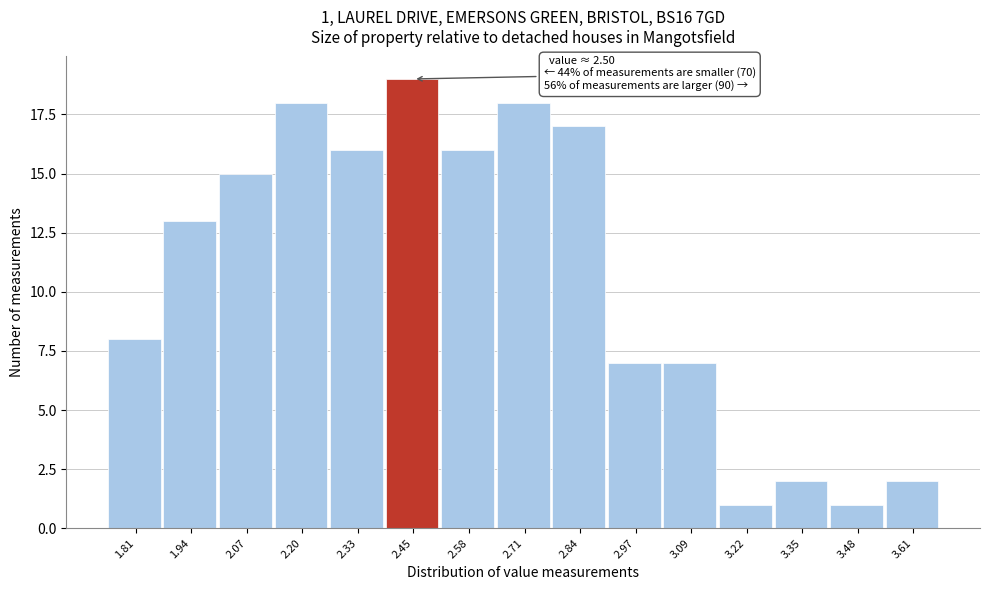

Over which range of the x-axis is the bar tallest?

2.390 to 2.518